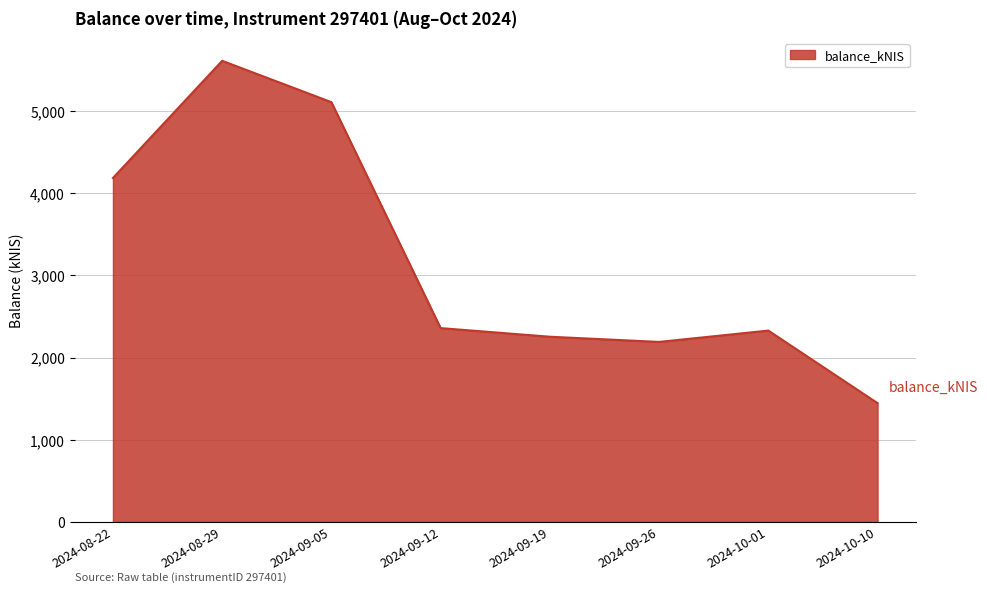

At which label is the value closest to 3529?

2024-08-22